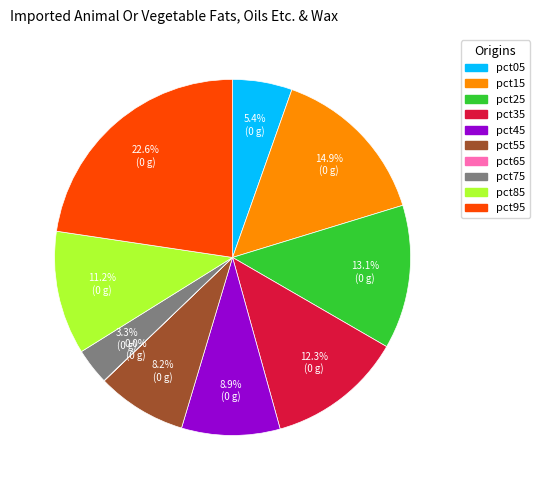

Which category has the biggest portion of the pie?

pct95